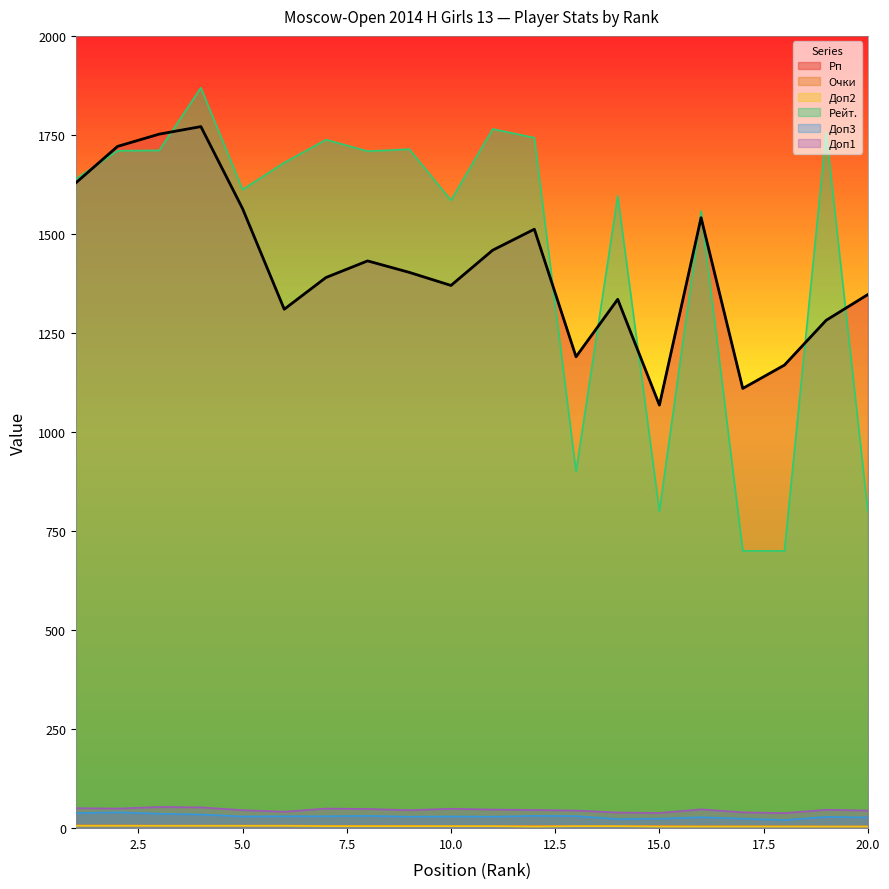

Is it true that Доп3 equals 13.2 at 6?

False